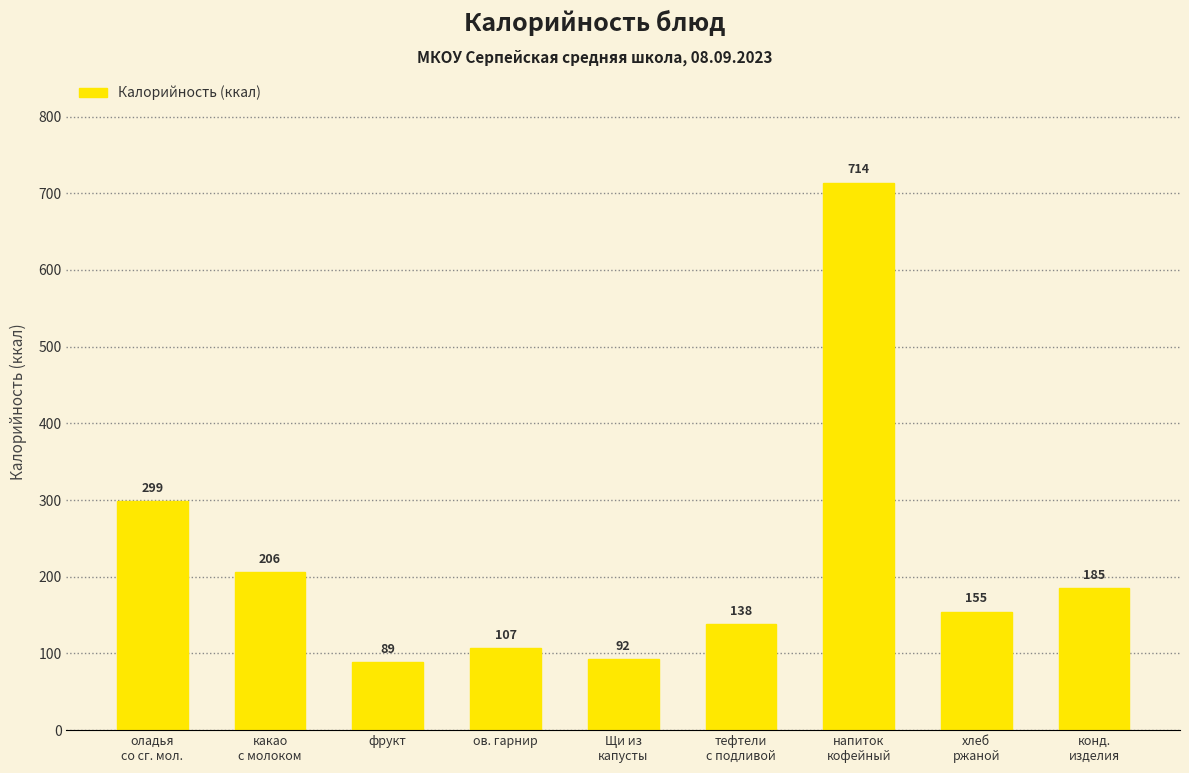

Read the value at какао
с молоком.

205.6